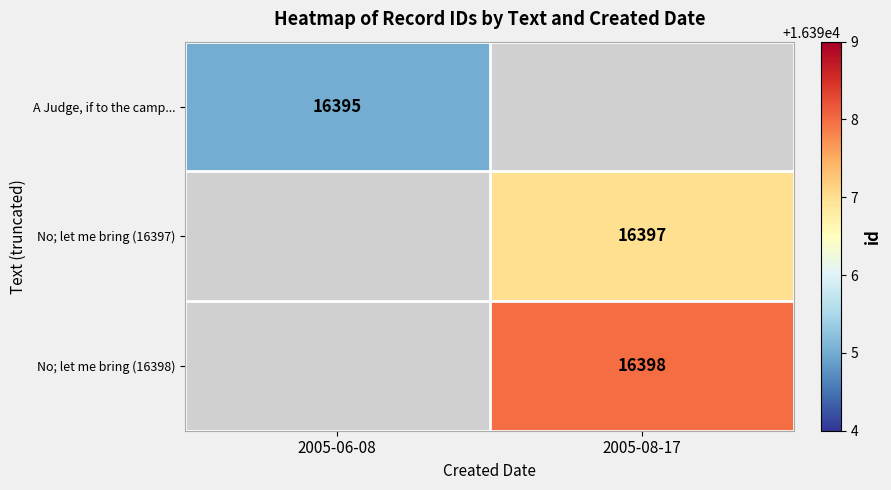

True or false: No; let me bring (16398) has a value of 27628 at 2005-08-17.

False